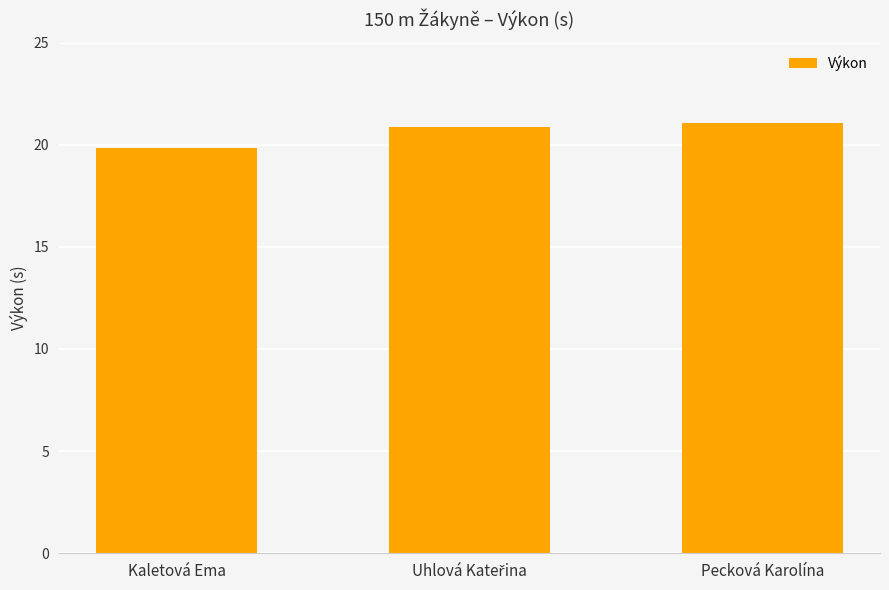

What position from the right is Pecková Karolína?

1